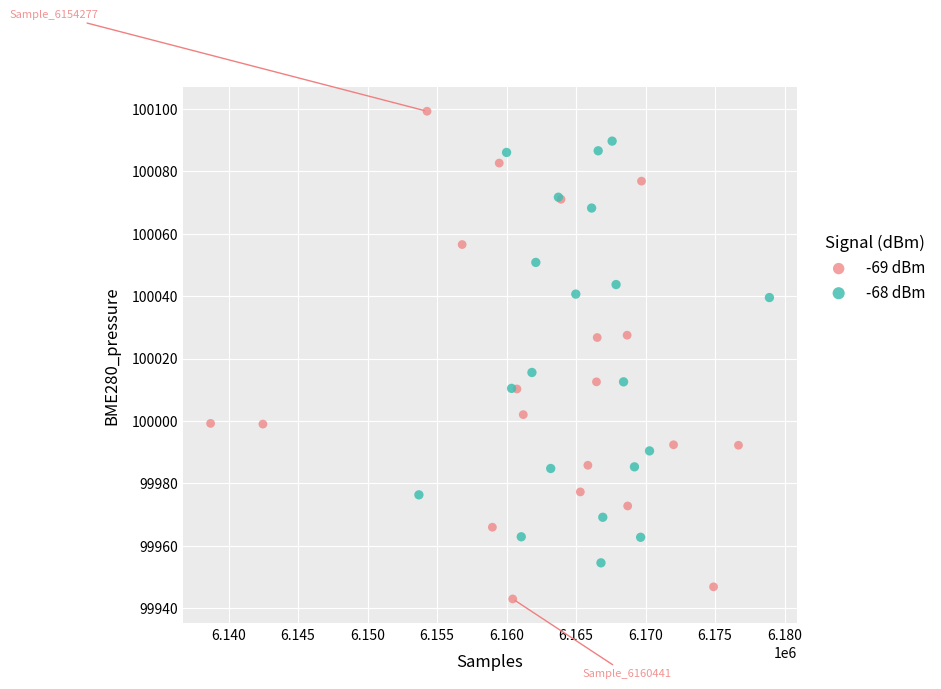

Which series reaches the maximum Y coordinate?

-69 dBm